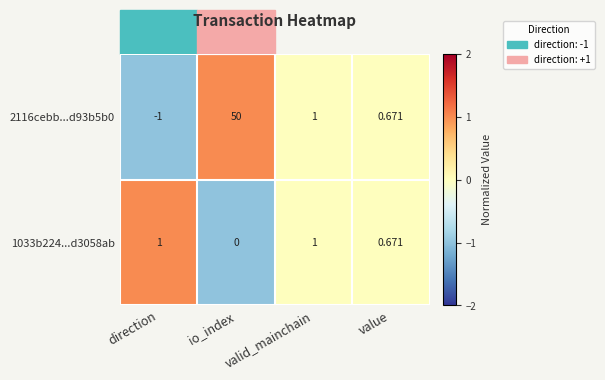

At which category does the chart reach its minimum across all series?

direction